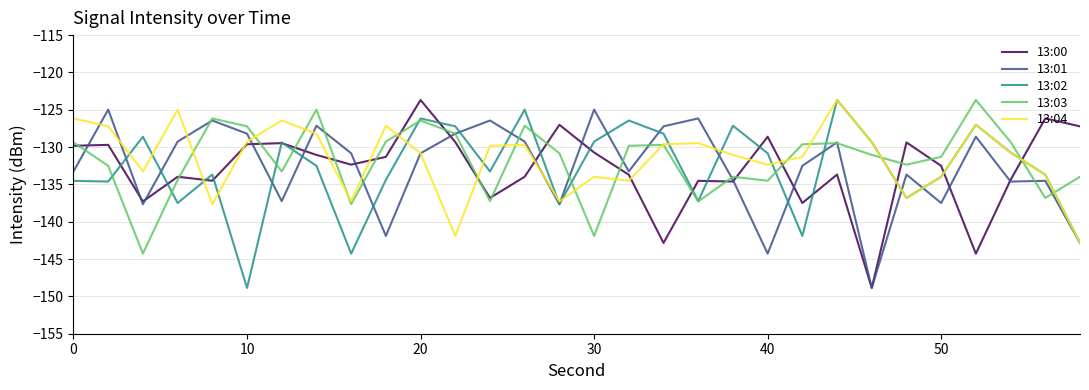

What is the minimum value shown in the chart?

-148.9